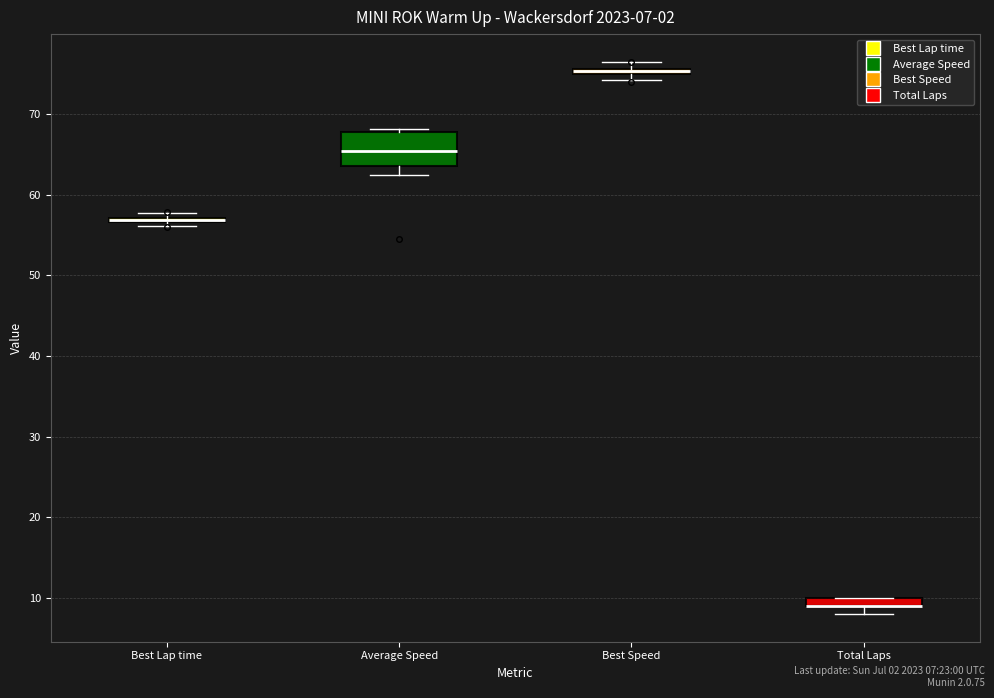

Which box is the tallest, from its lower edge to its upper edge?

Average Speed